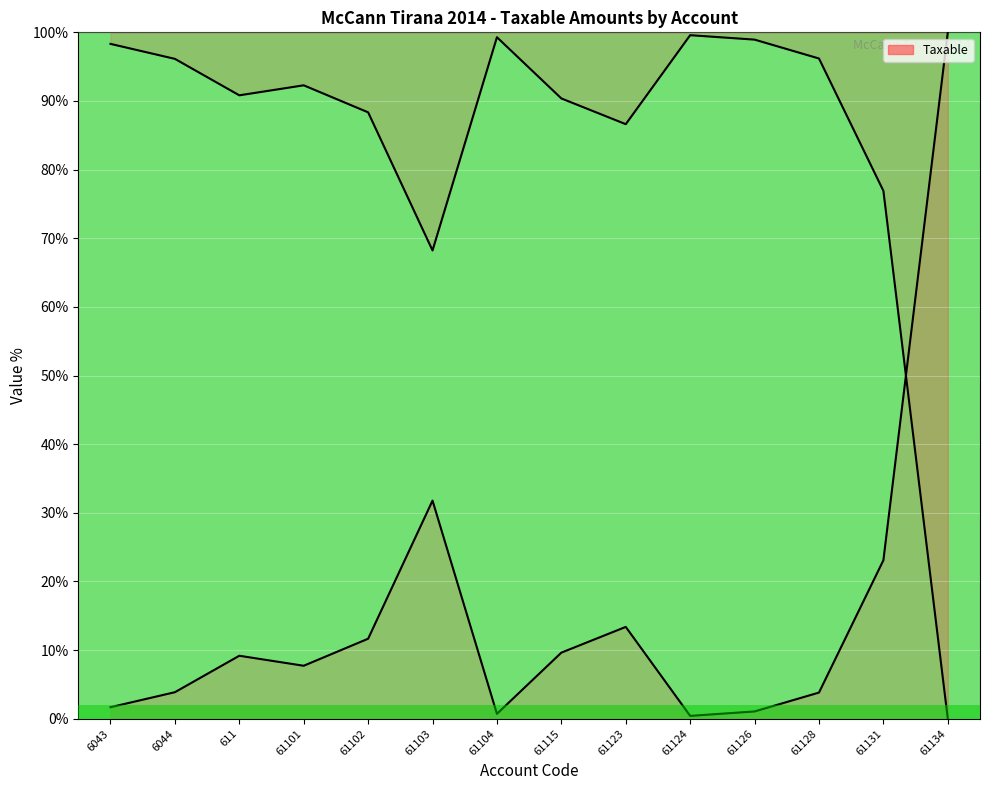

What is the sum of the values at 61134 and 61103?

131.8